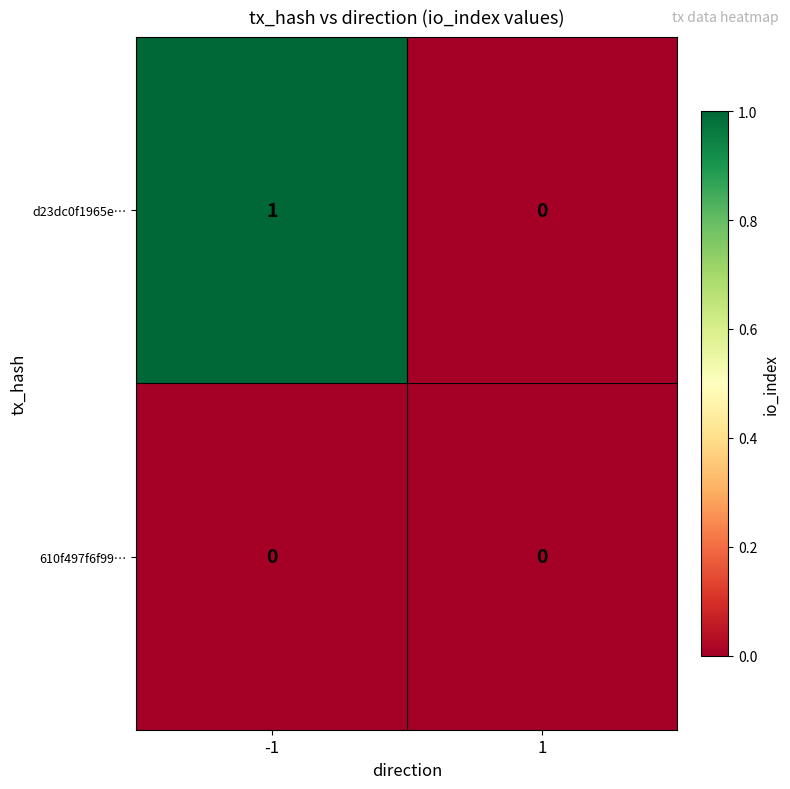

Which series has the widest spread of values?

d23dc0f1965e…